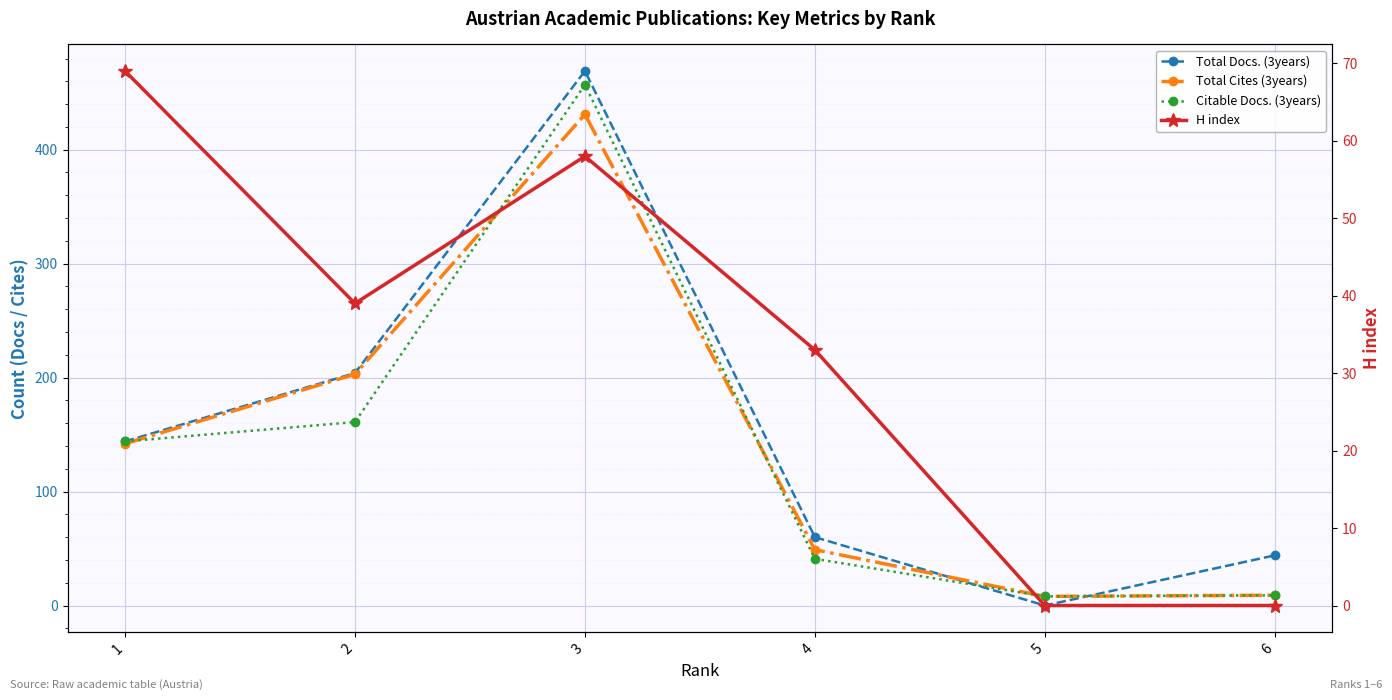

Which series changed the most between 2 and 5?

Total Docs. (3years)